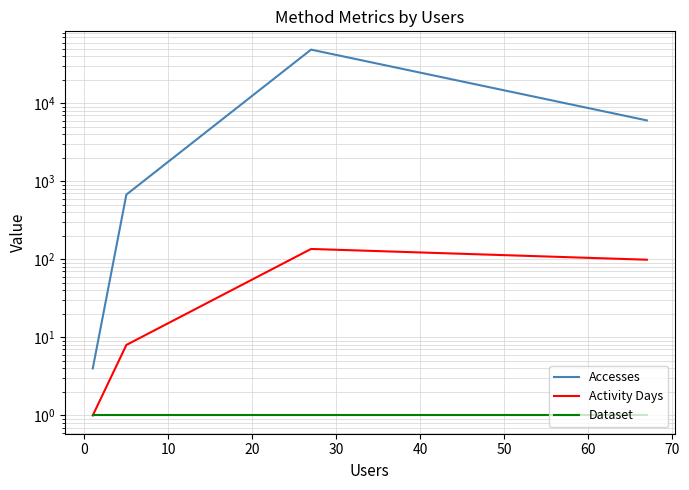

Reading left to right, transcribe all the data shown in this chart.

Accesses: 4	676	48762	6039
Activity Days: 1	8	136	99
Dataset: 1	1	1	1